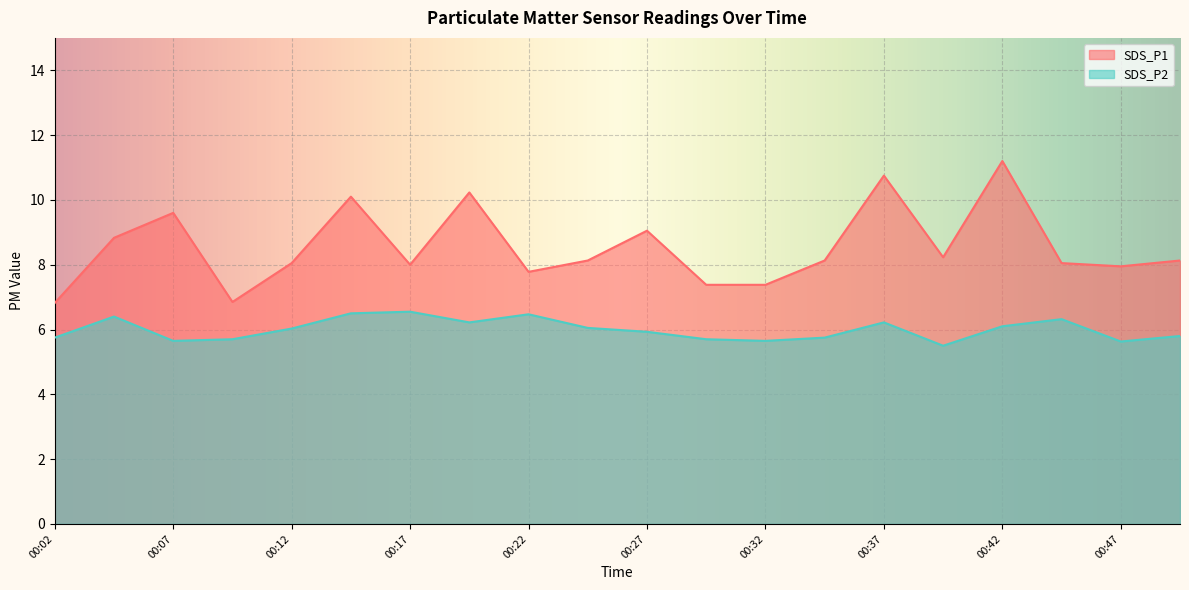

How many data points in SDS_P1 are less than 8?

6